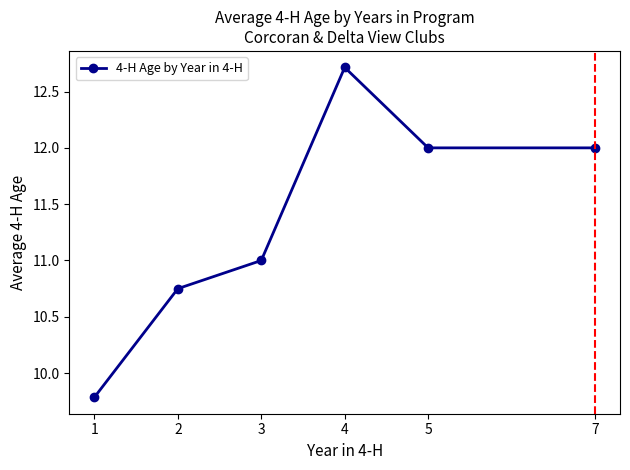

What is the average value?

11.4